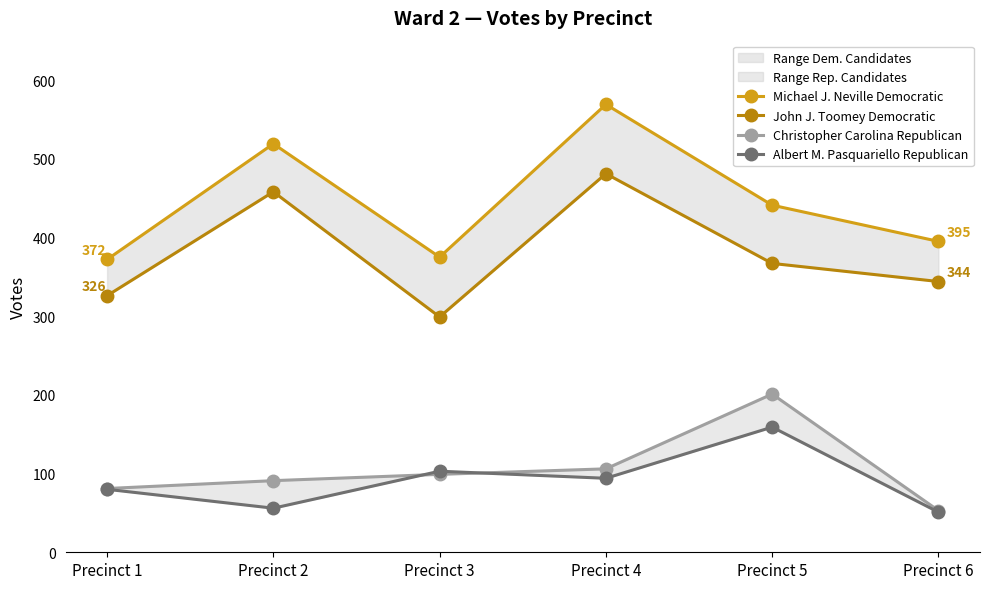

Which has a higher value, Precinct 6 or Precinct 3?

Precinct 6